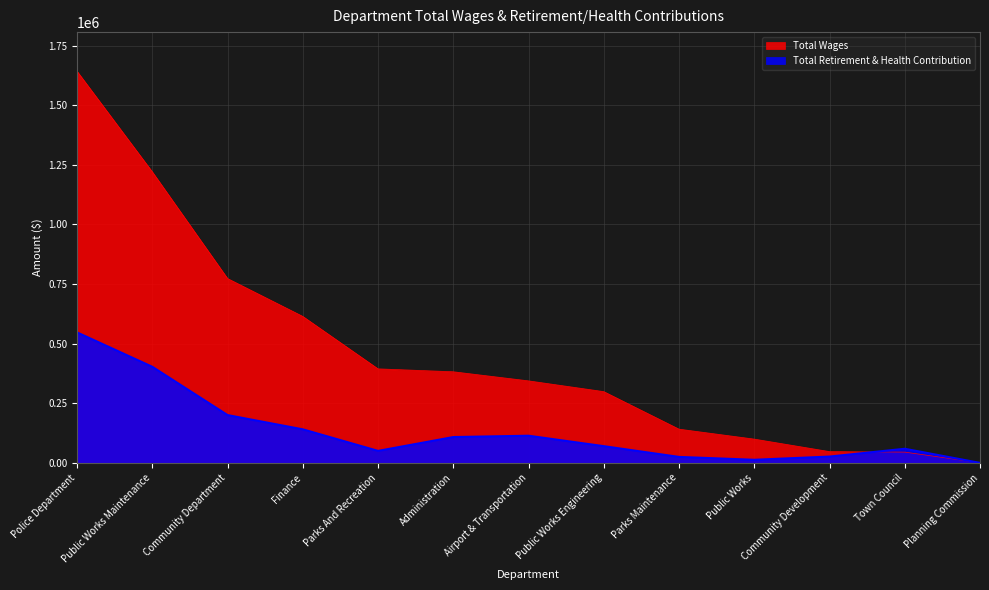

What is the value of the Total Retirement & Health Contribution point at the 7th from the left?

113891